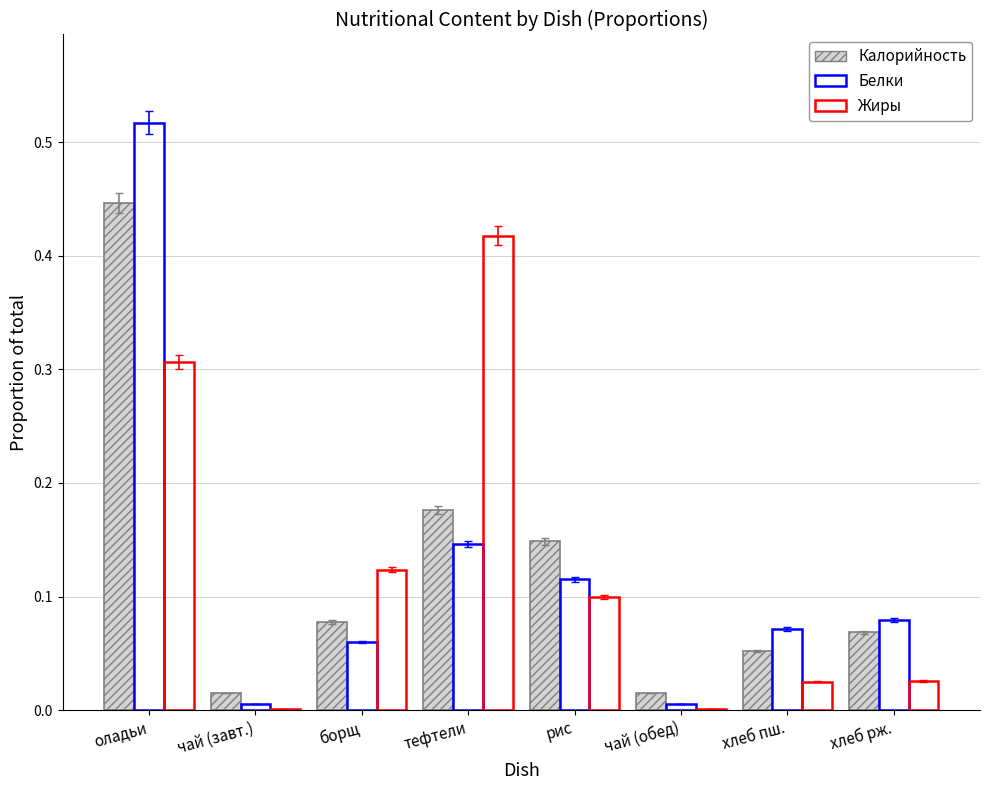

Between оладьи and хлеб рж., which series saw the biggest shift?

Белки